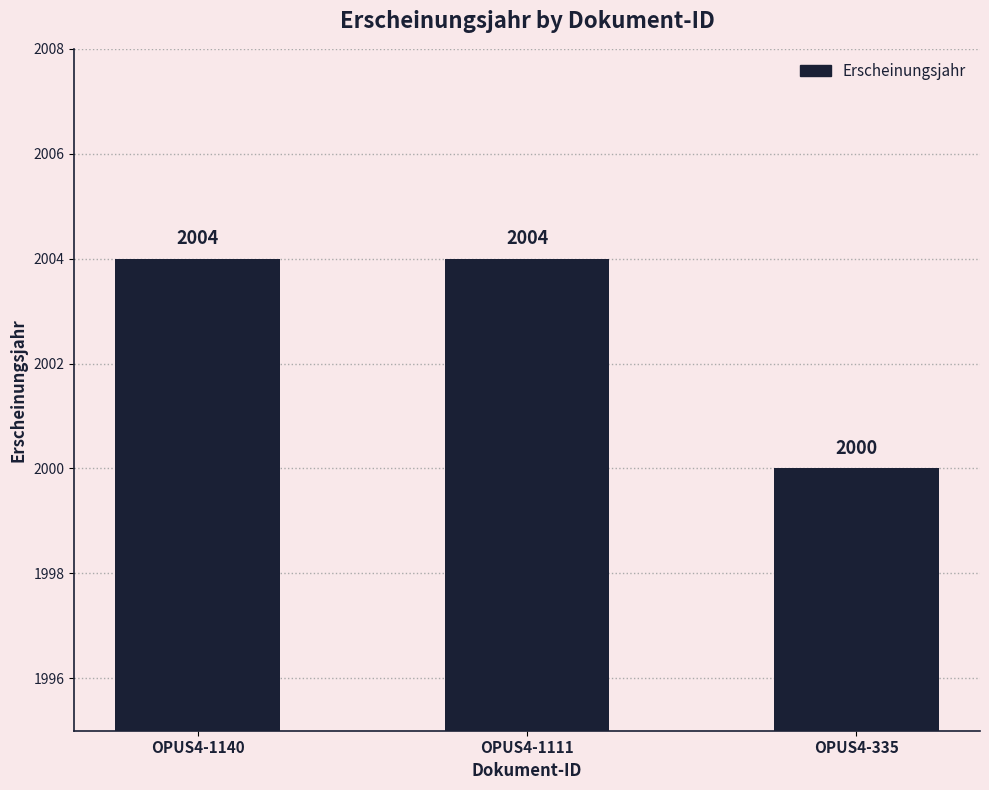

What is the maximum value shown in the chart?

2004